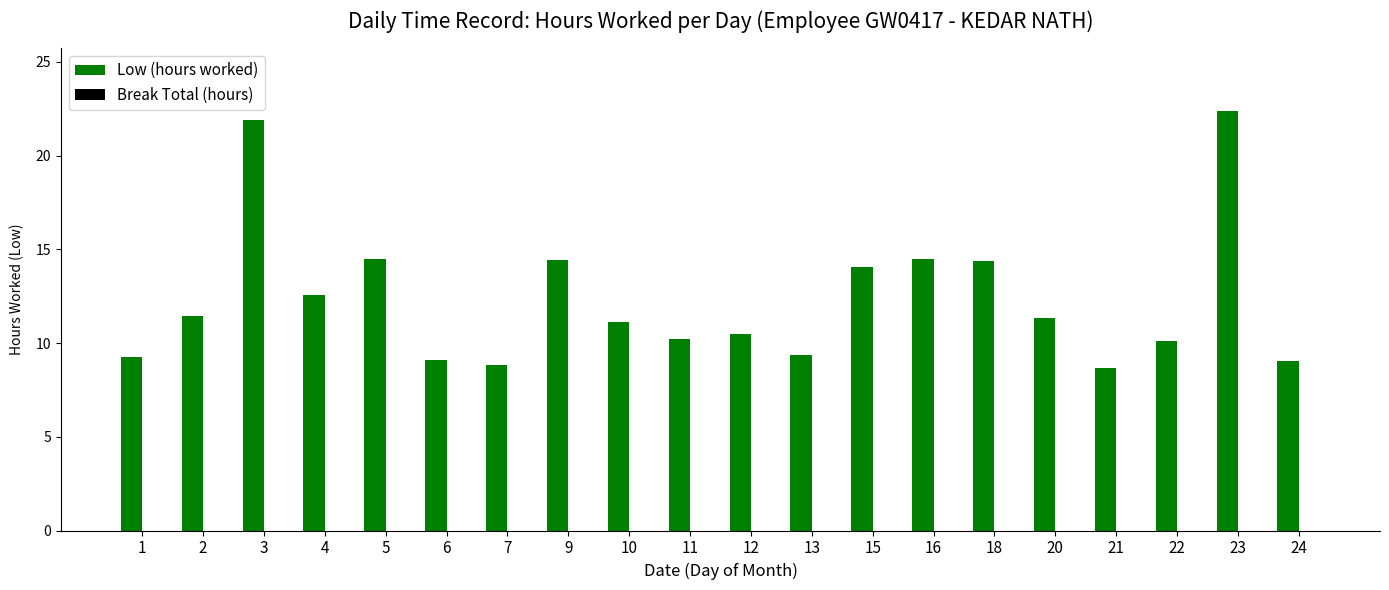

How many bars are there in total?

20